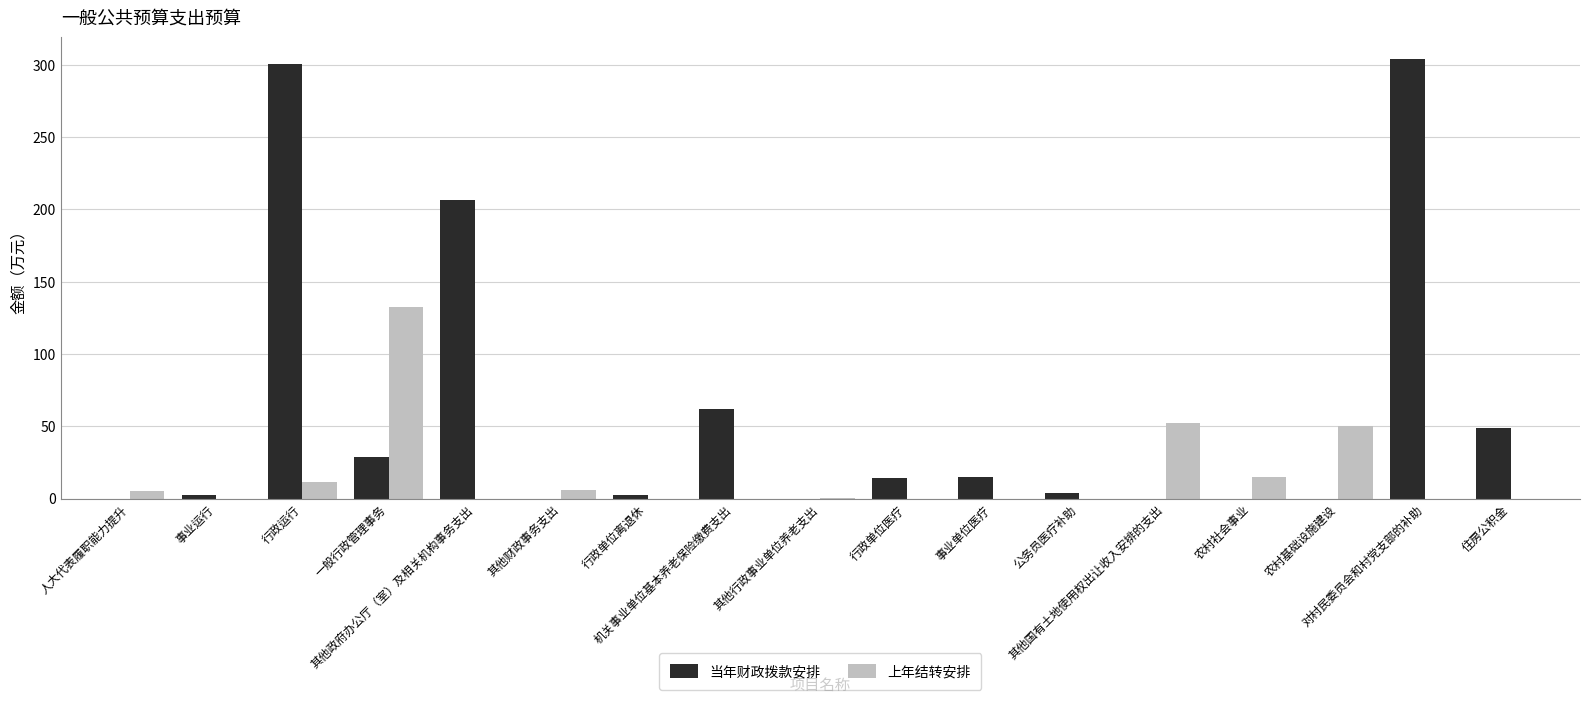

What is the sum of the 当年财政拨款安排 values at 行政单位医疗 and 对村民委员会和村党支部的补助?

318.1